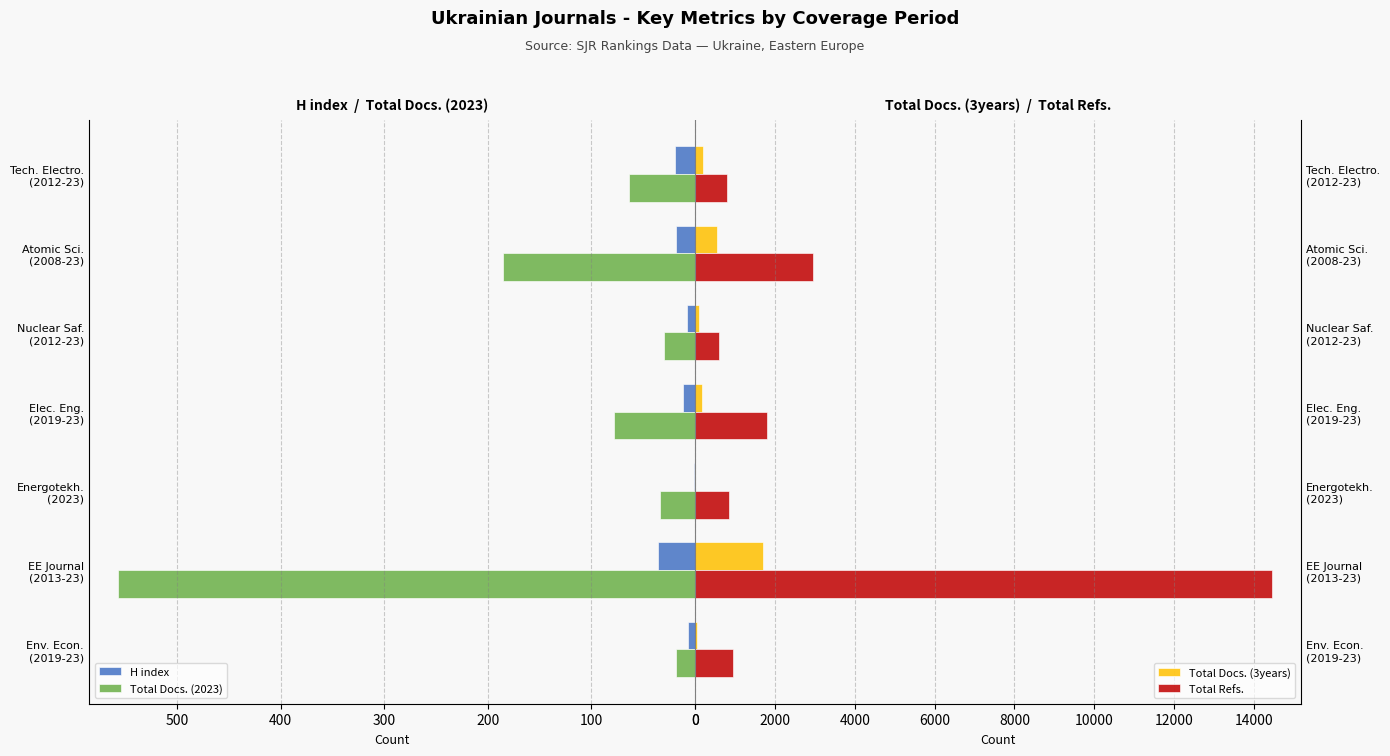

Which series changed the most between Env. Econ. (2019-23) and Energotekh. (2023)?

Total Refs.